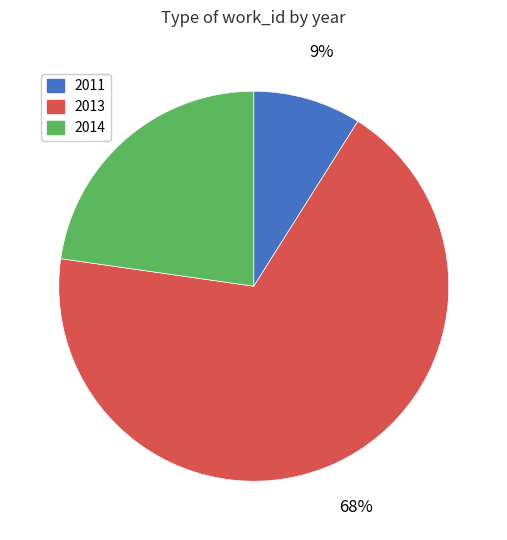

To the nearest percent, what is the difference between the largest and smallest slice percentages?

59%